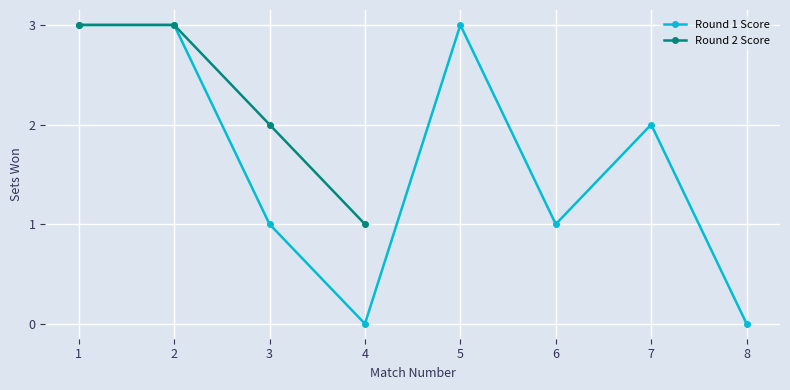

What is the sum of all values?

13